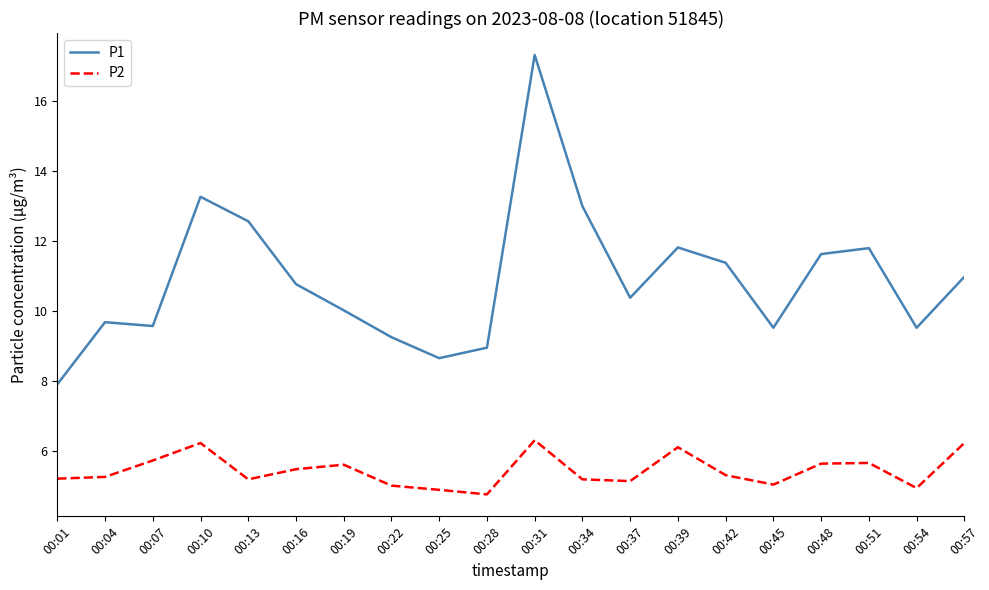

True or false: P1 and P2 cross at least once.

False